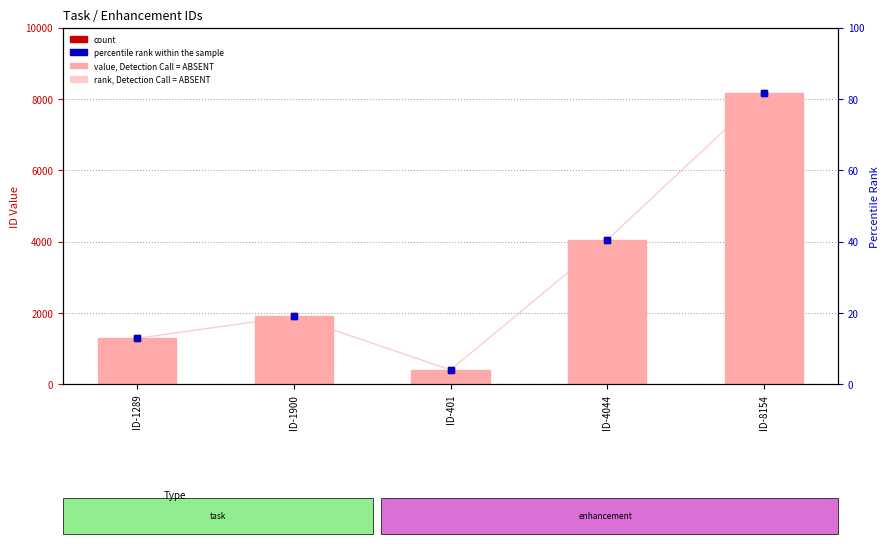

Reading right to left, what are all the values shown in this chart?

value, Detection Call = ABSENT: 8154.0	4044.0	401.0	1900.0	1289.0
rank, Detection Call = ABSENT: 81.5	40.4	4.0	19.0	12.9